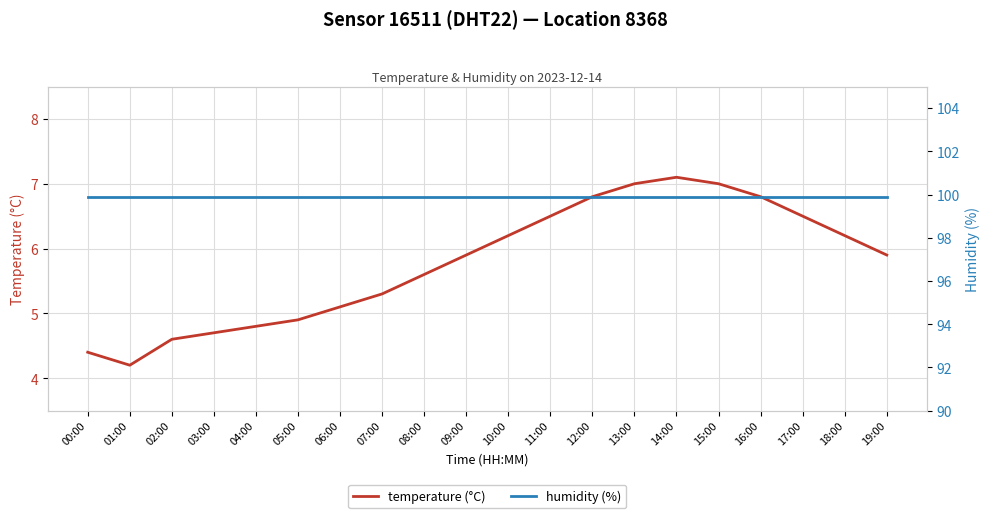

Between 00:00 and 18:00, which is larger?

18:00